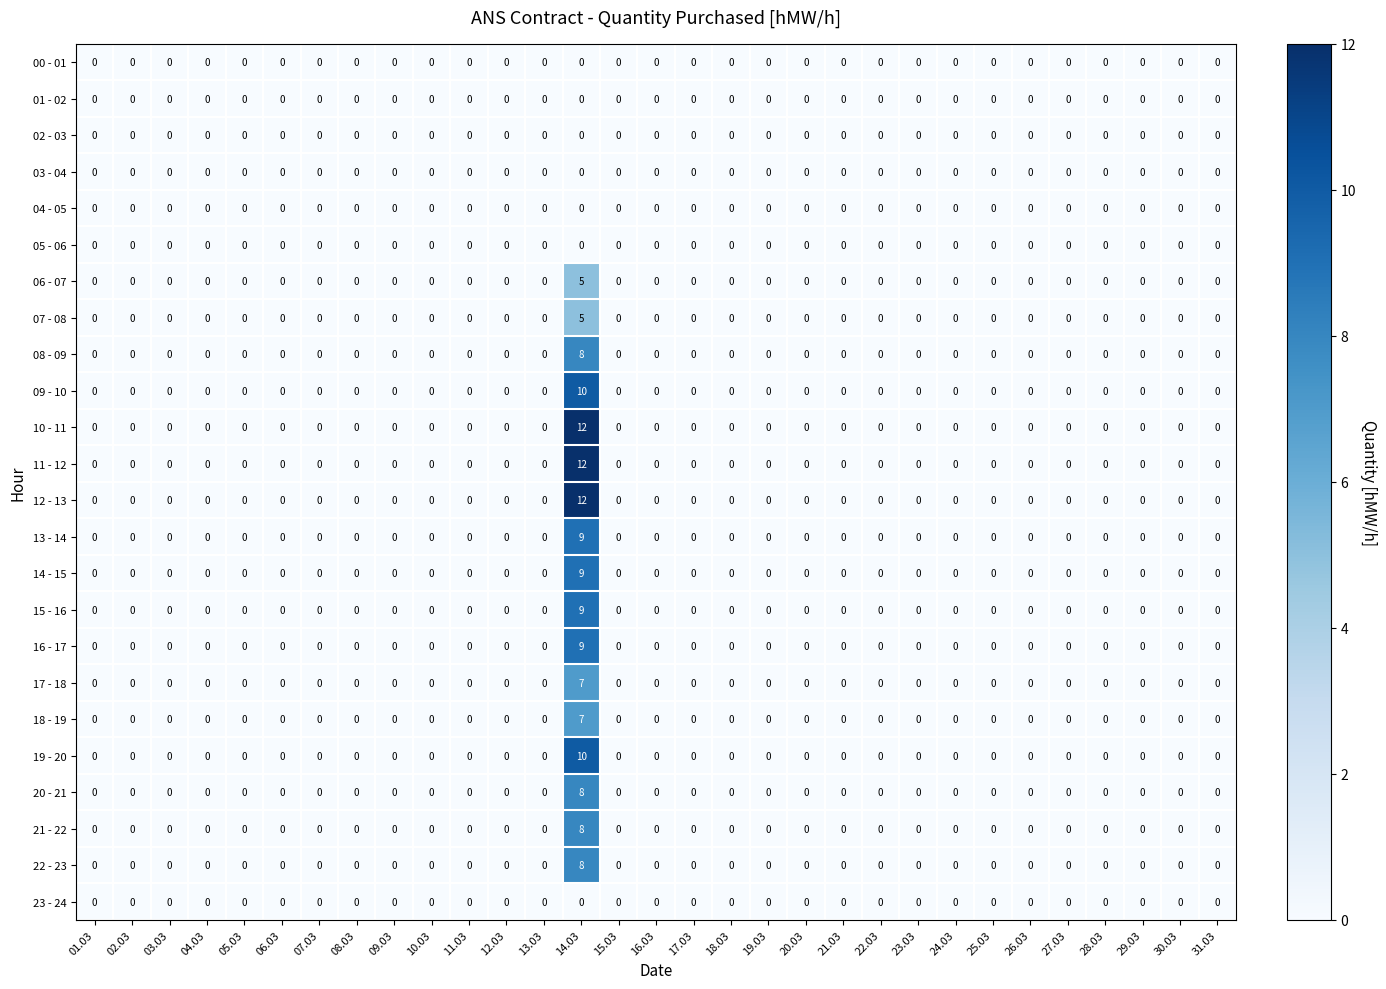

At which category is the sum across all series the highest?

14.03